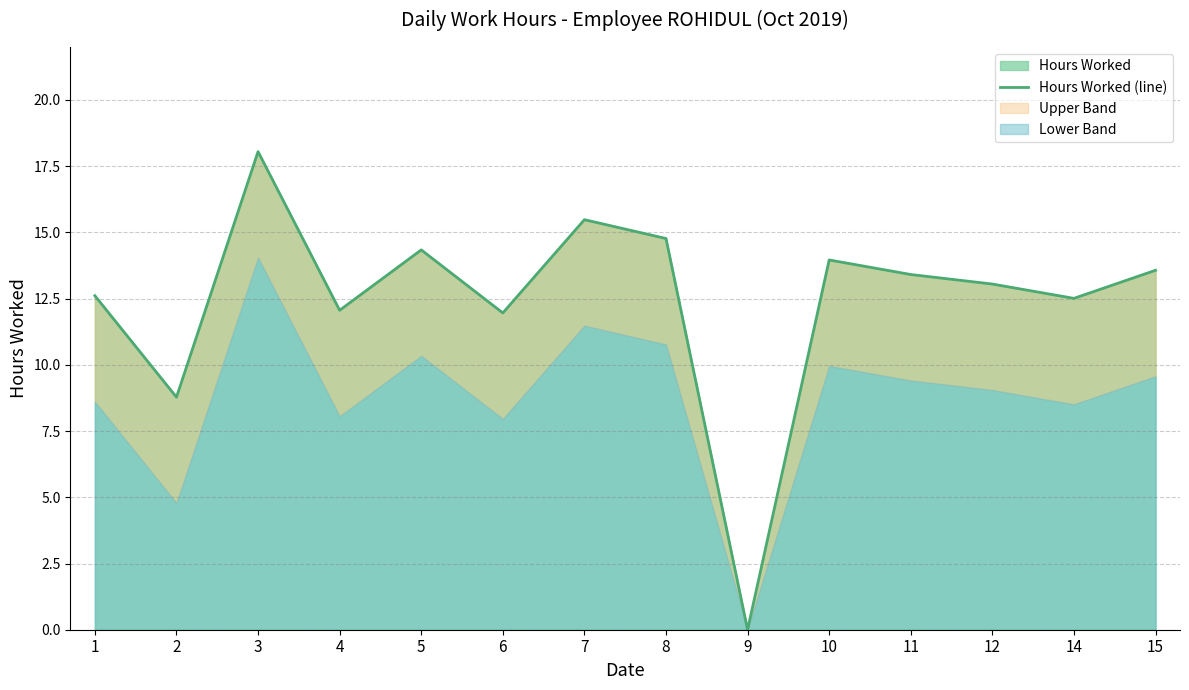

What is the average value?

12.5